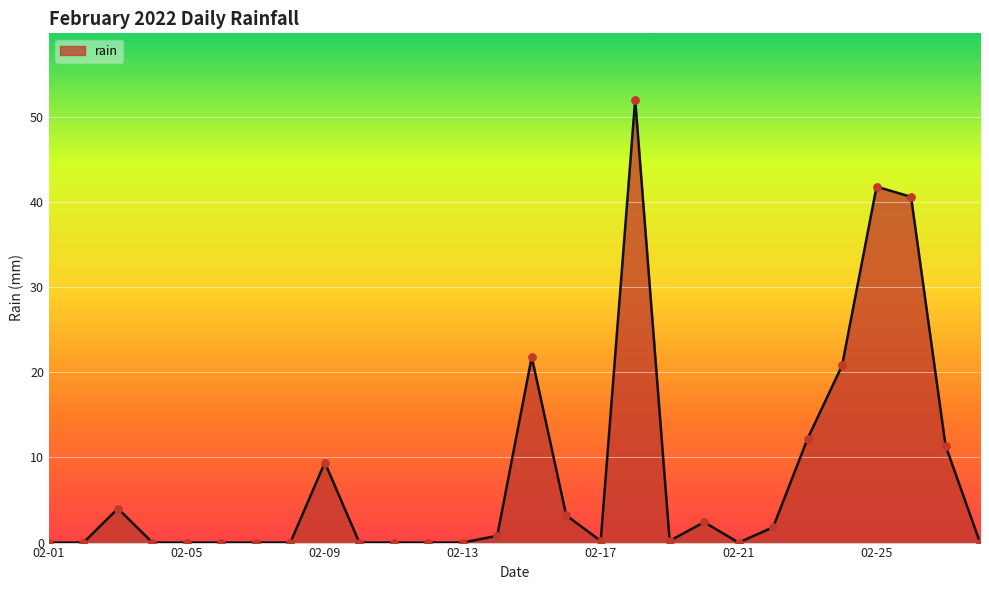

What is the difference between the maximum and minimum values?

52.0